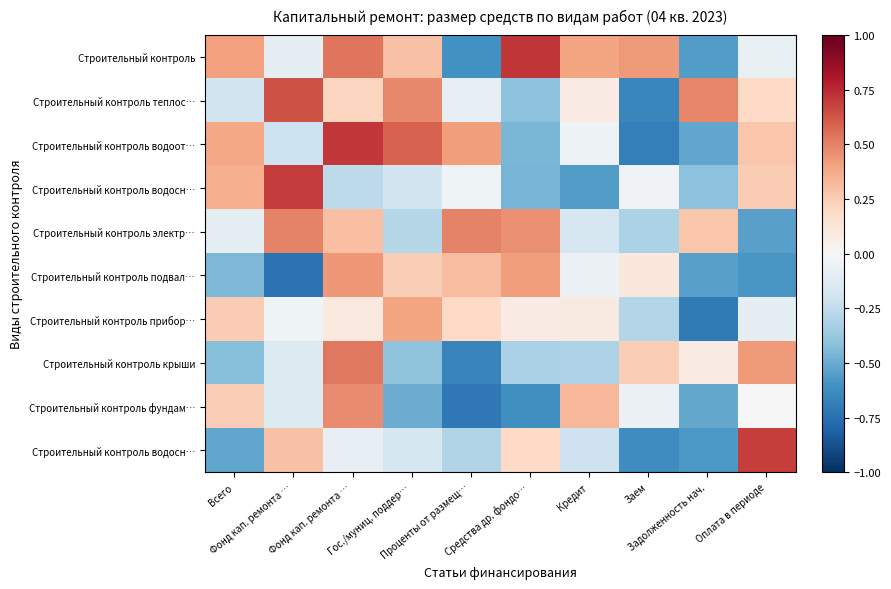

At how many categories does at least one series exceed 0?

10